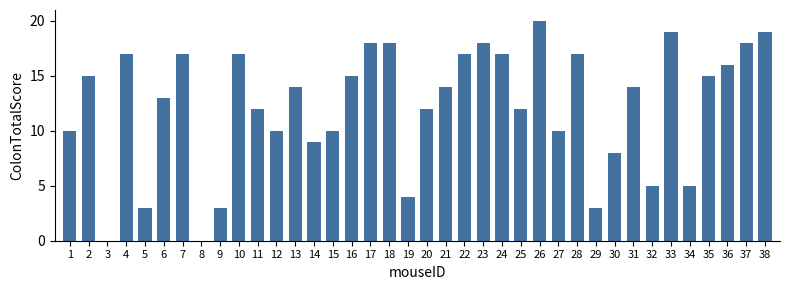

What is the sum of all values?

464